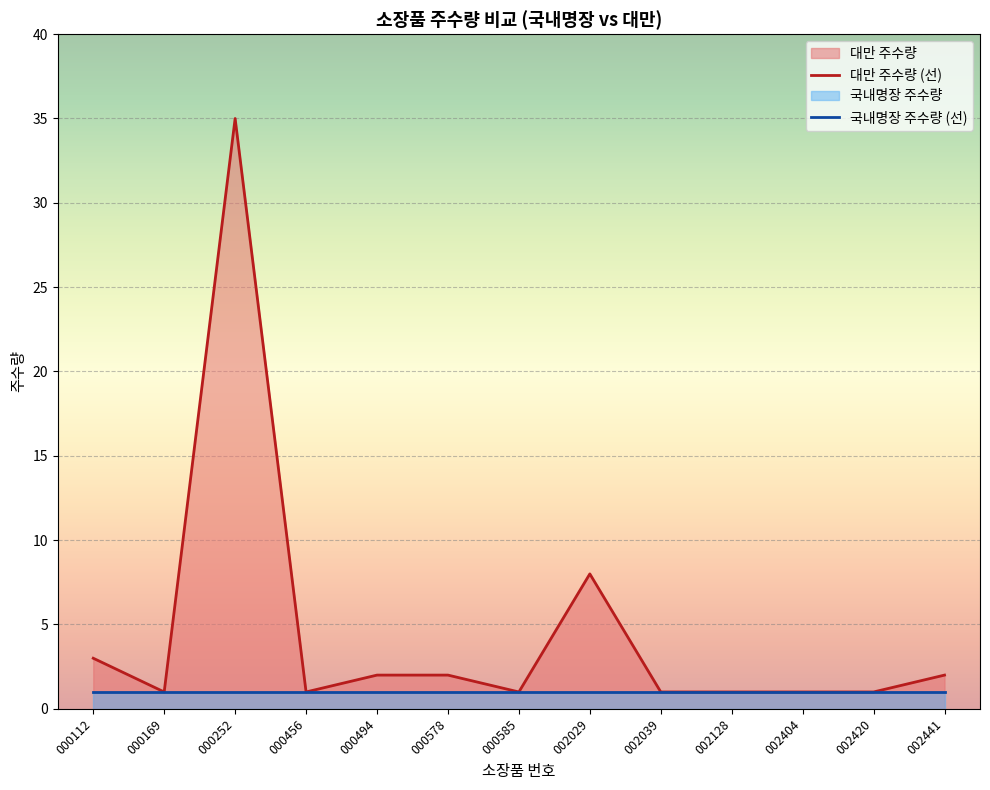

True or false: 대만 주수량 (선) and 국내명장 주수량 (선) intersect in this chart.

False